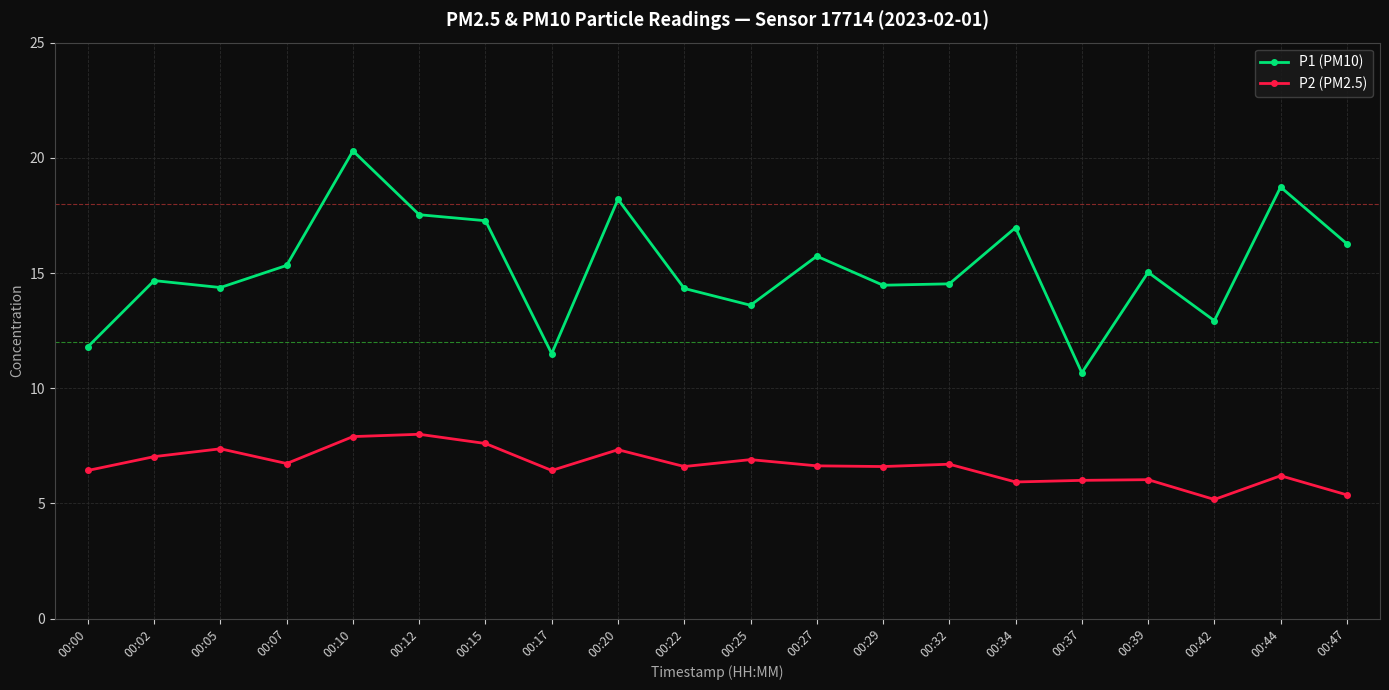

Which series has the largest range (max minus min)?

P1 (PM10)